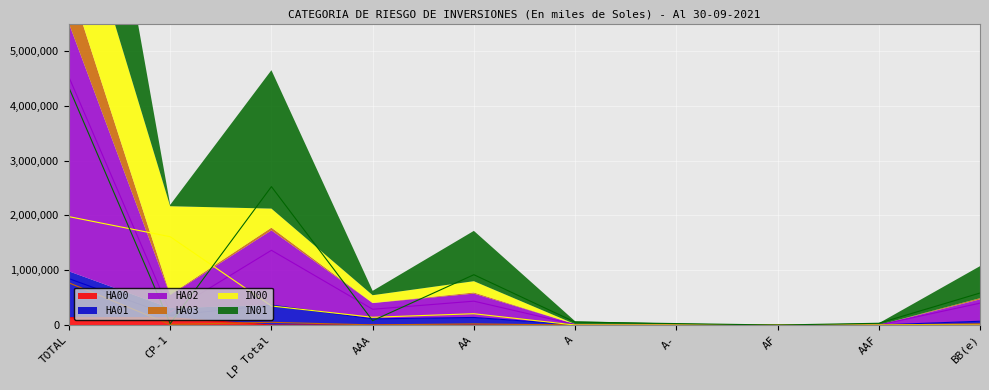

At which label does HA03 first exceed 10771?

TOTAL